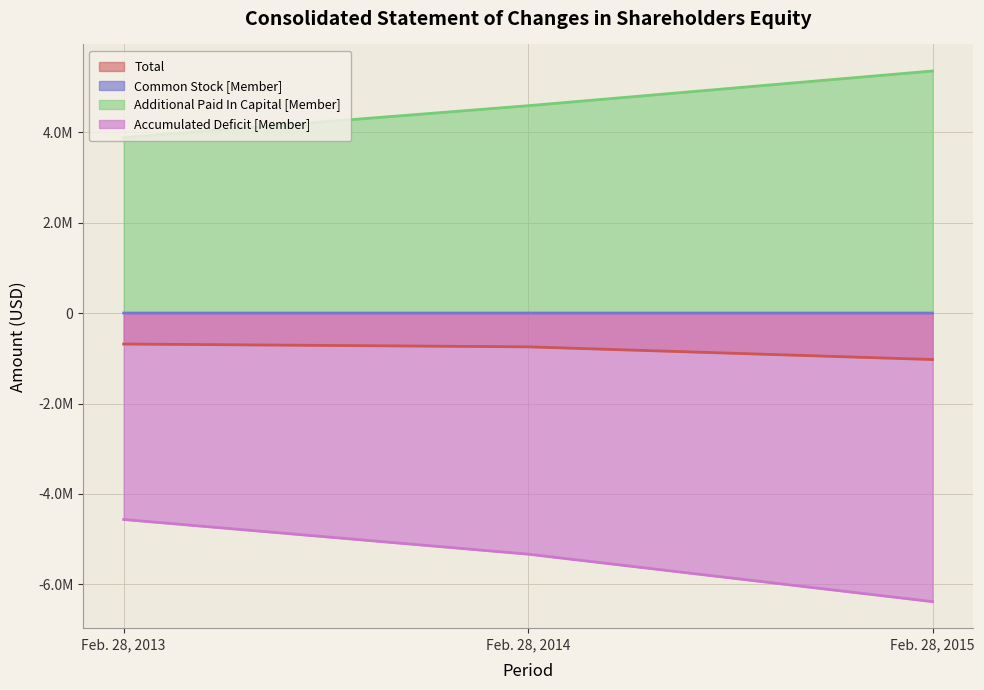

What is the lowest value of the Total series?

-1027496